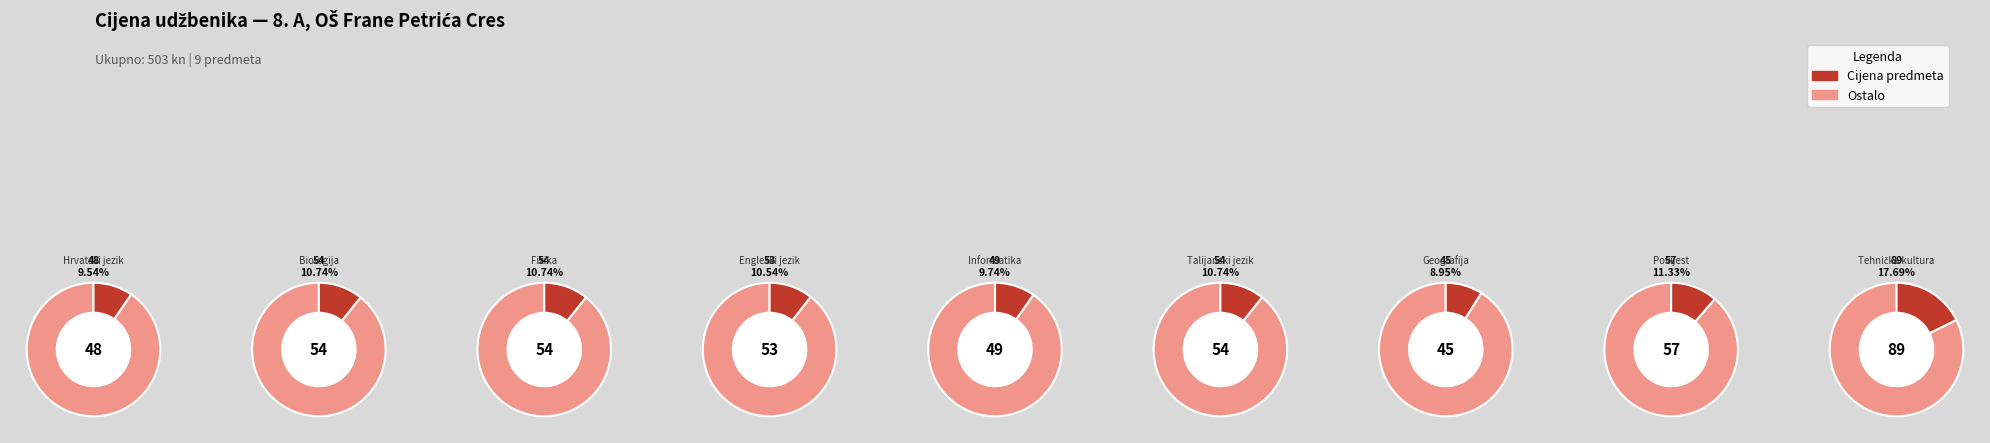

Combined, what portion of the pie is Biologija and Engleski jezik?

21.3%